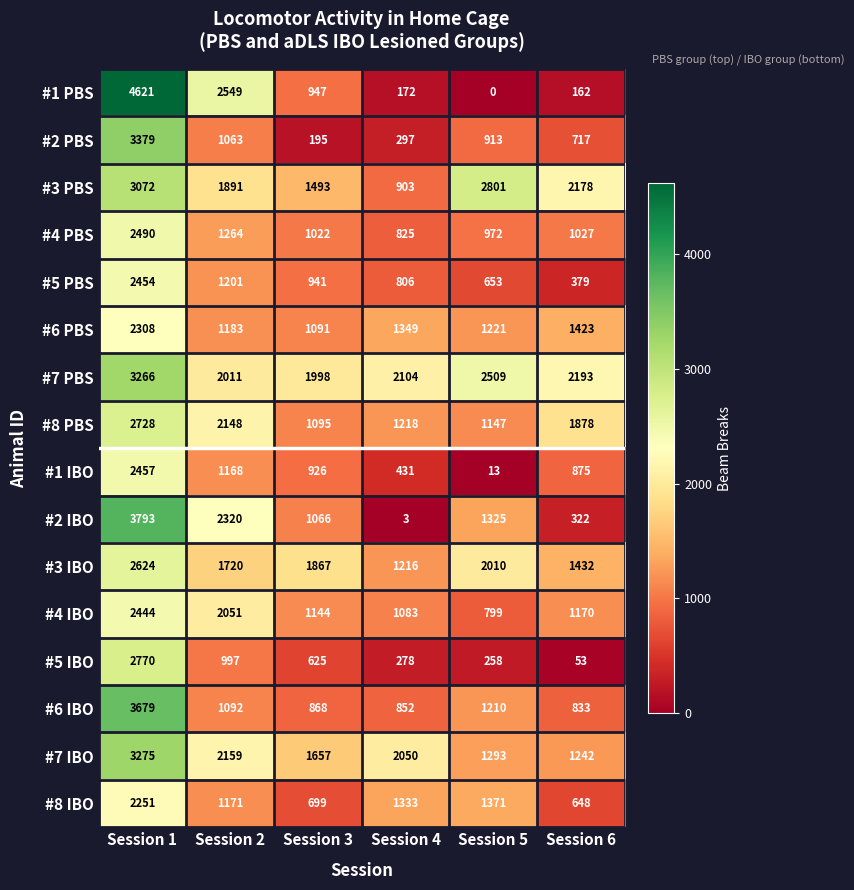

List the series in order of their peak value, lowest first.

#8 IBO, #6 PBS, #4 IBO, #5 PBS, #1 IBO, #4 PBS, #3 IBO, #8 PBS, #5 IBO, #3 PBS, #7 PBS, #7 IBO, #2 PBS, #6 IBO, #2 IBO, #1 PBS